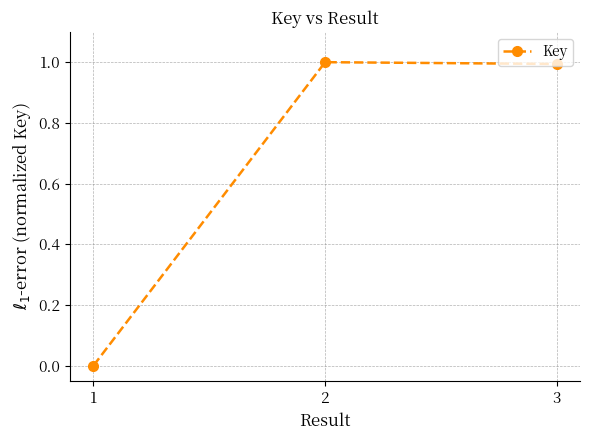

Reading left to right, transcribe all the data shown in this chart.

1=0.0	2=1.0	3=1.0